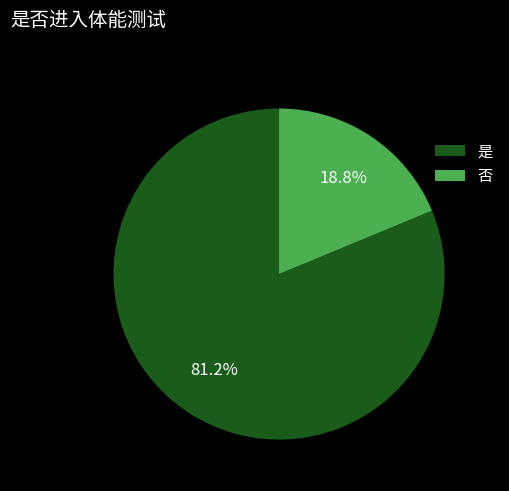

What percentage is the 是 slice, to the nearest percent?

81%